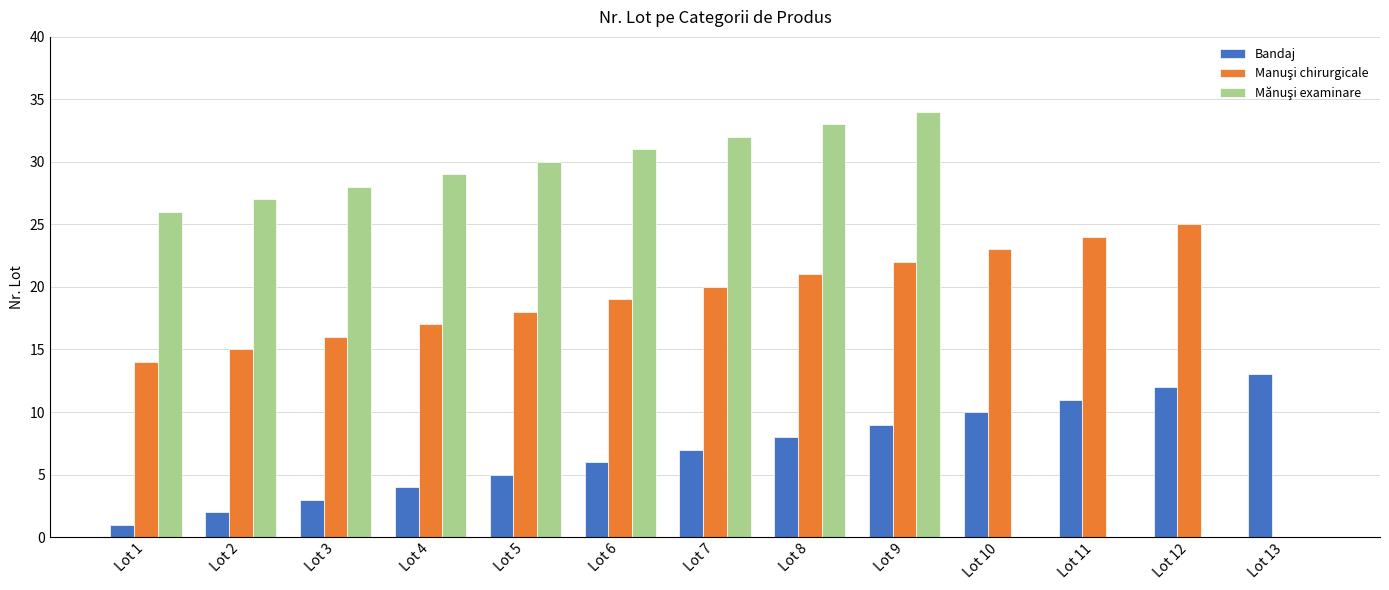

What is the total value across all series at Lot 13?

13